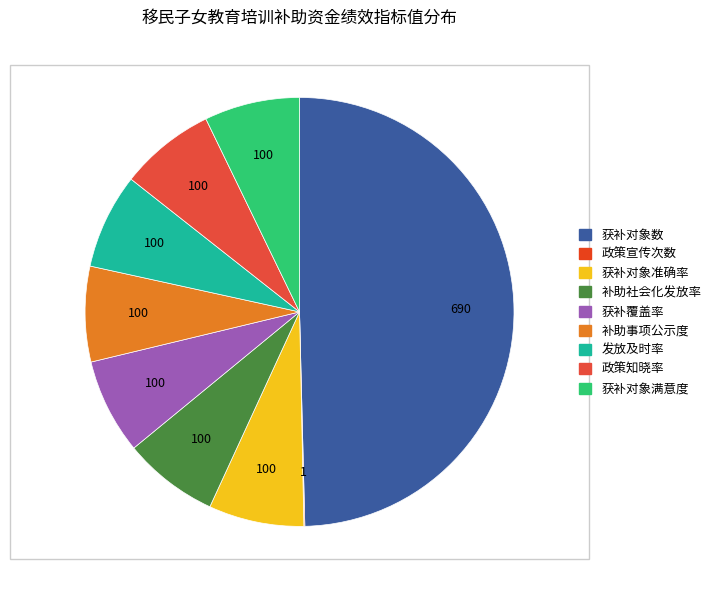

What is the change in value from 政策宣传次数 to 获补对象满意度?

+99